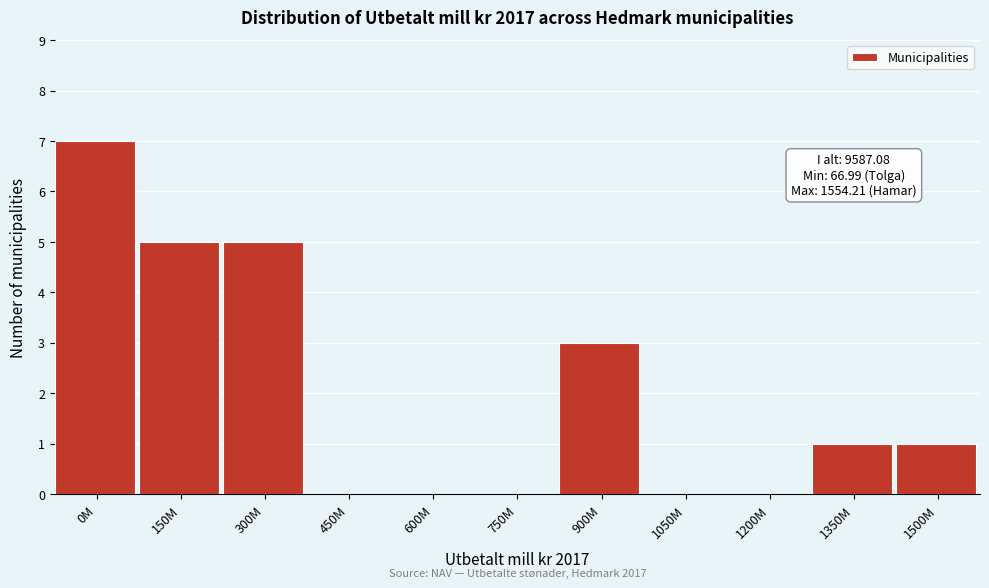

Reading right to left, extract all data points from this chart.

1500M=1	1350M=1	1200M=0	1050M=0	900M=3	750M=0	600M=0	450M=0	300M=5	150M=5	0M=7